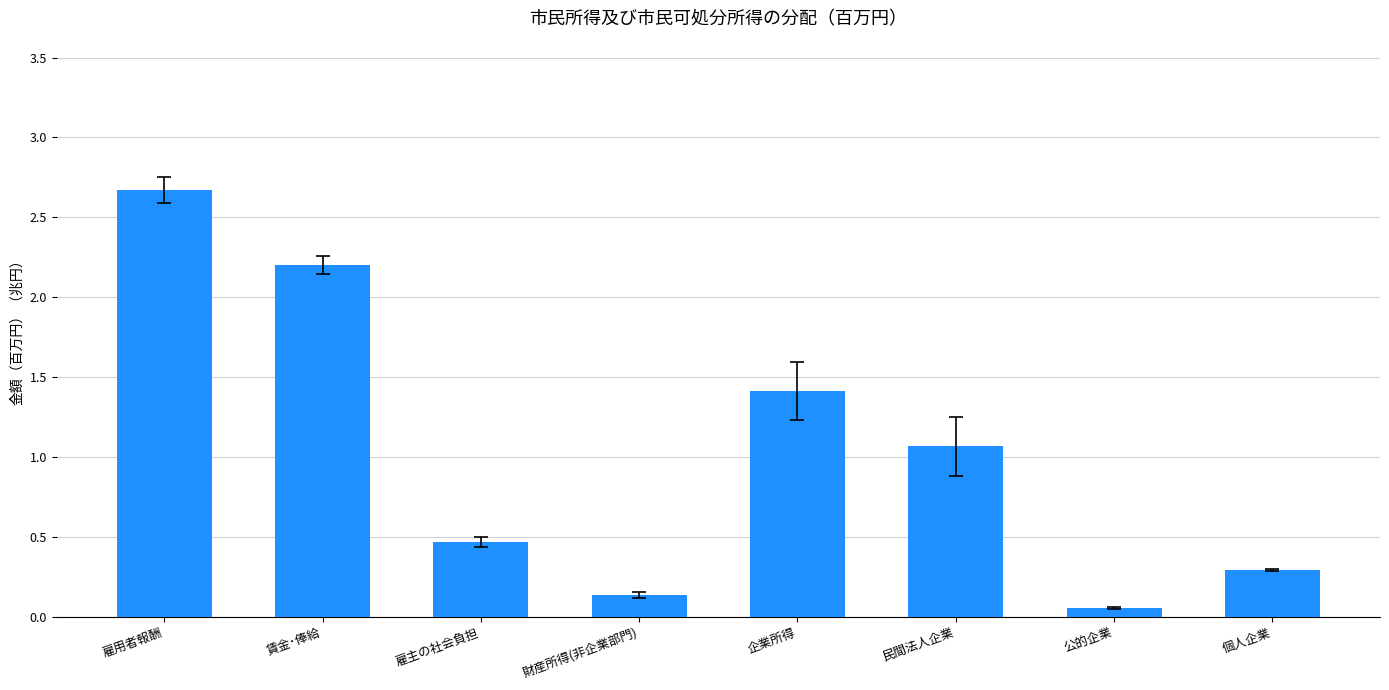

Read the value at 民間法人企業.

1.1